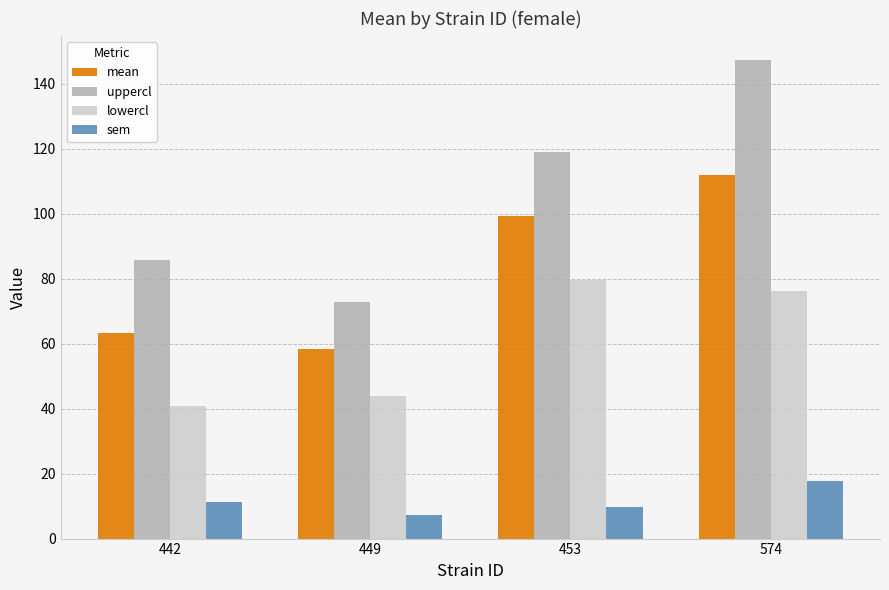

Rank the categories by mean value from highest to lowest.

574, 453, 442, 449